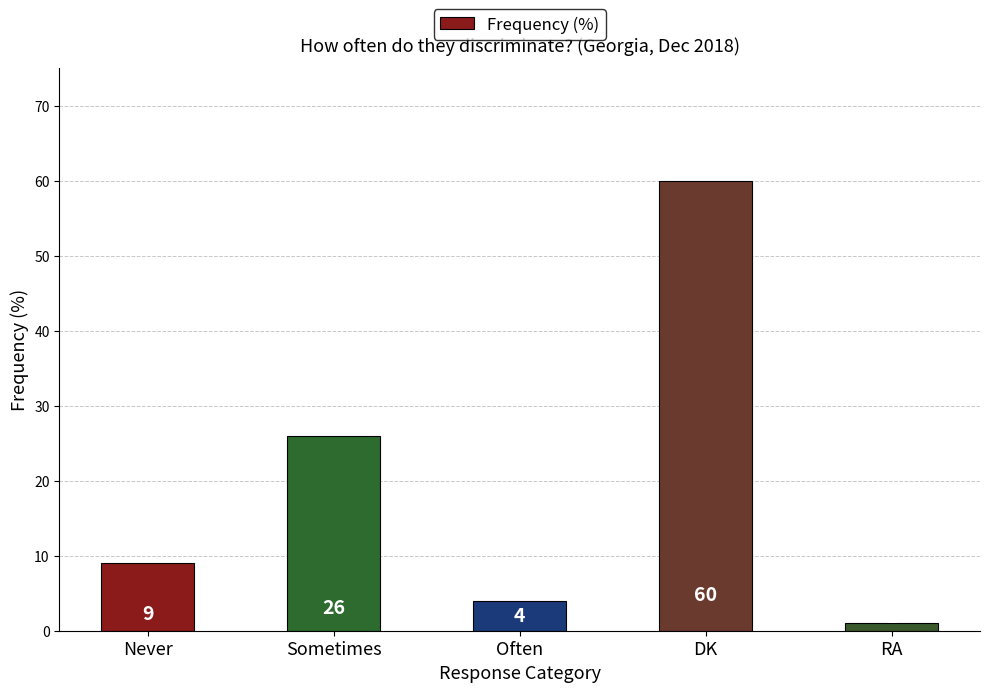

What is the value of the 3rd bar from the left?

4